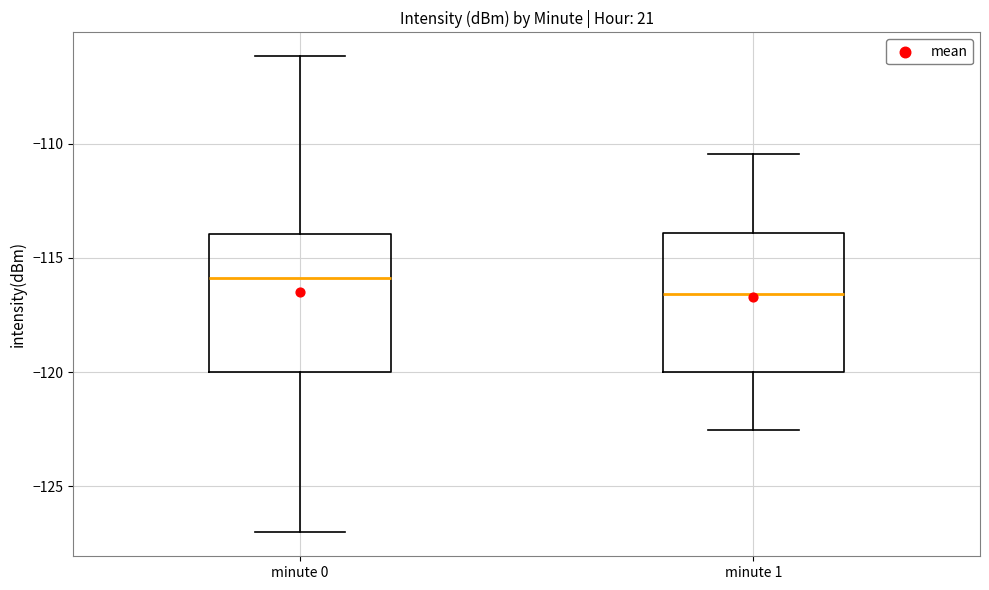

Reading left to right, read every box against the y-axis: the position of its median line, the range the box covers, and the ends of its whiskers. The values are not printed on the chart, so give them approximately, as read against the axis.

minute 0: median -116.0, box -120.0 to -114.0, whiskers -127.0 to -106.0
minute 1: median -116.5, box -120.0 to -114.0, whiskers -122.5 to -110.5